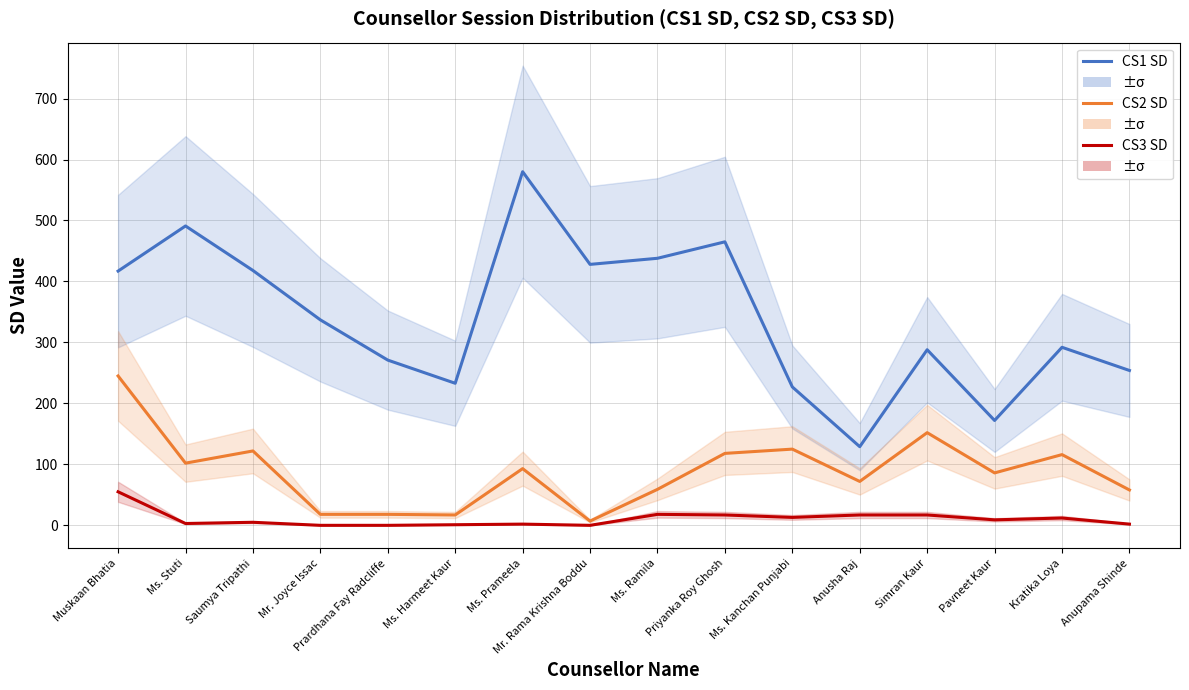

What is the sum of all CS1 SD values?

5440